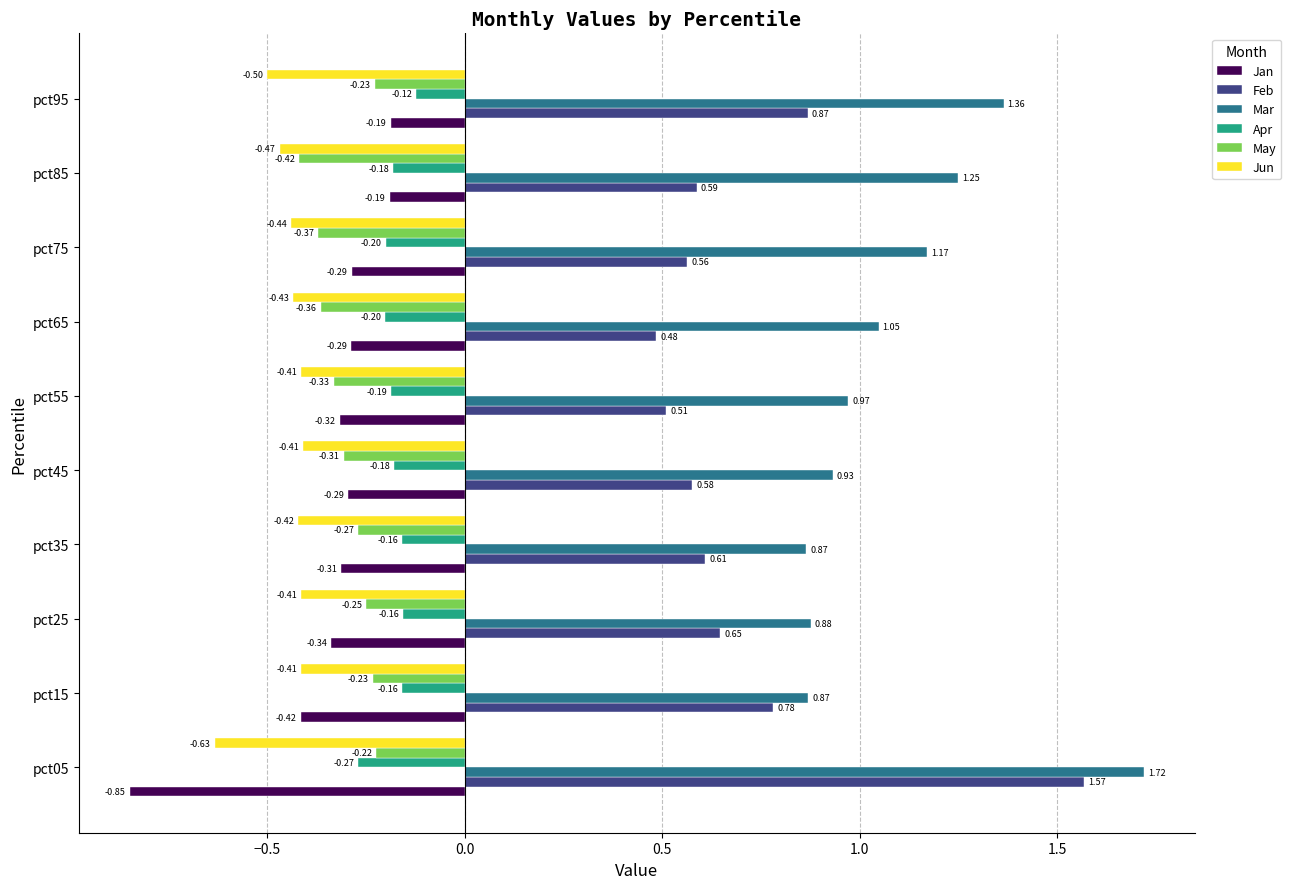

Which series has the largest range (max minus min)?

Feb